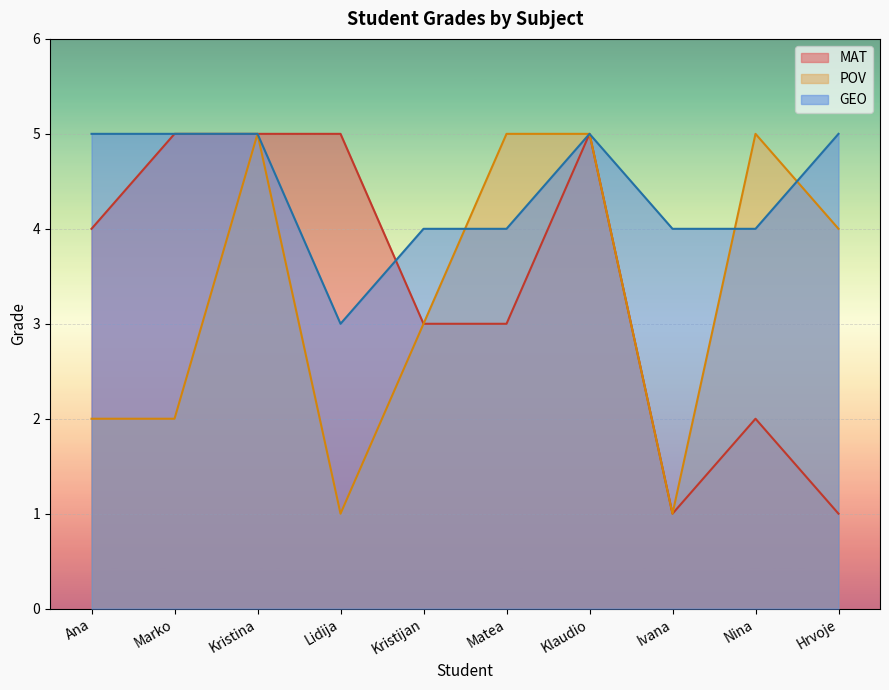

Is the value of POV at Ivana greater than the value of MAT at Matea?

No